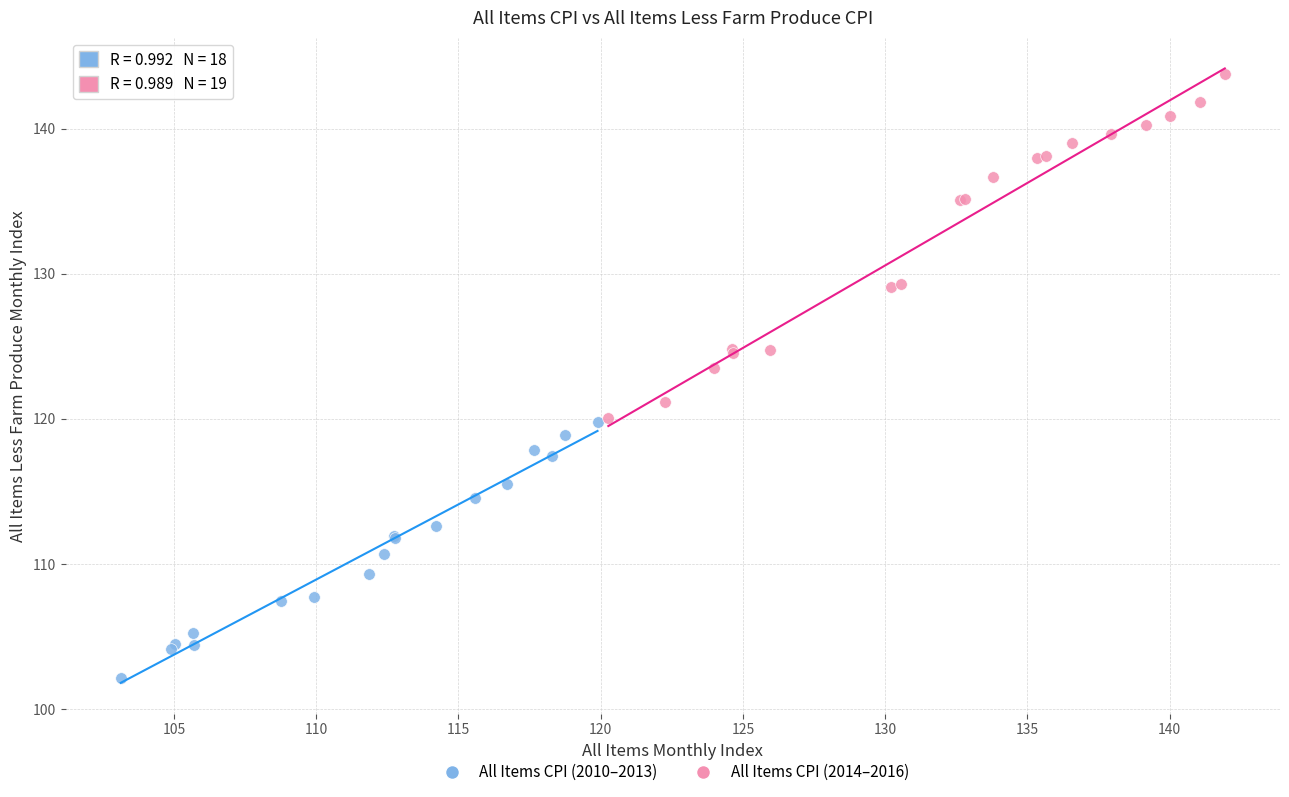

Which series contains the highest Y value?

All Items CPI (2014–2016)